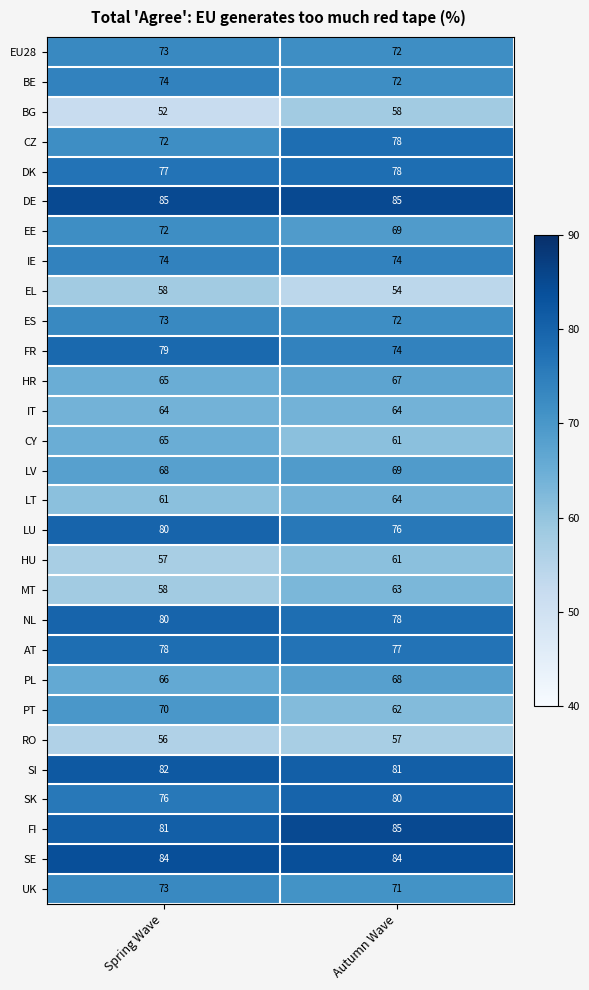

What is the sum of the BE values at Spring Wave and Autumn Wave?

146